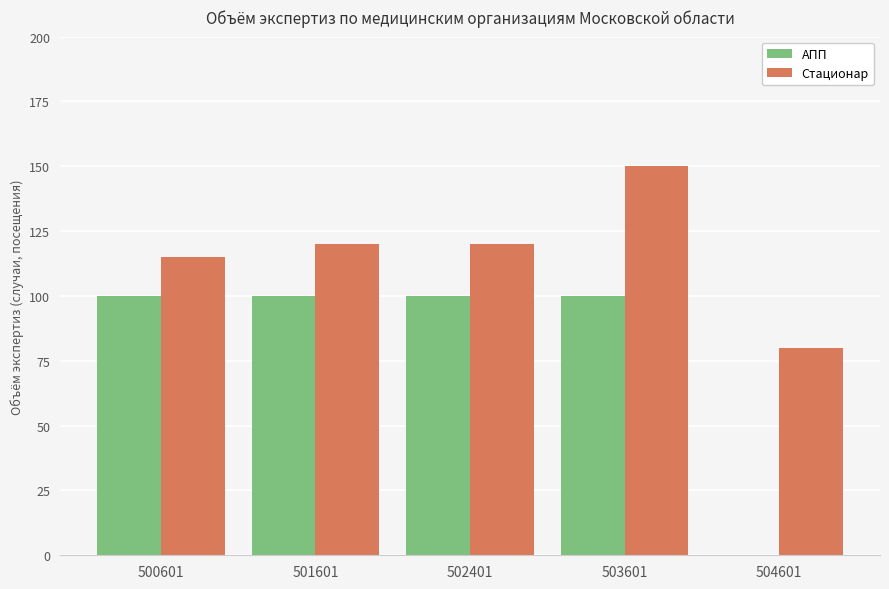

What is the average value of the Стационар series?

117